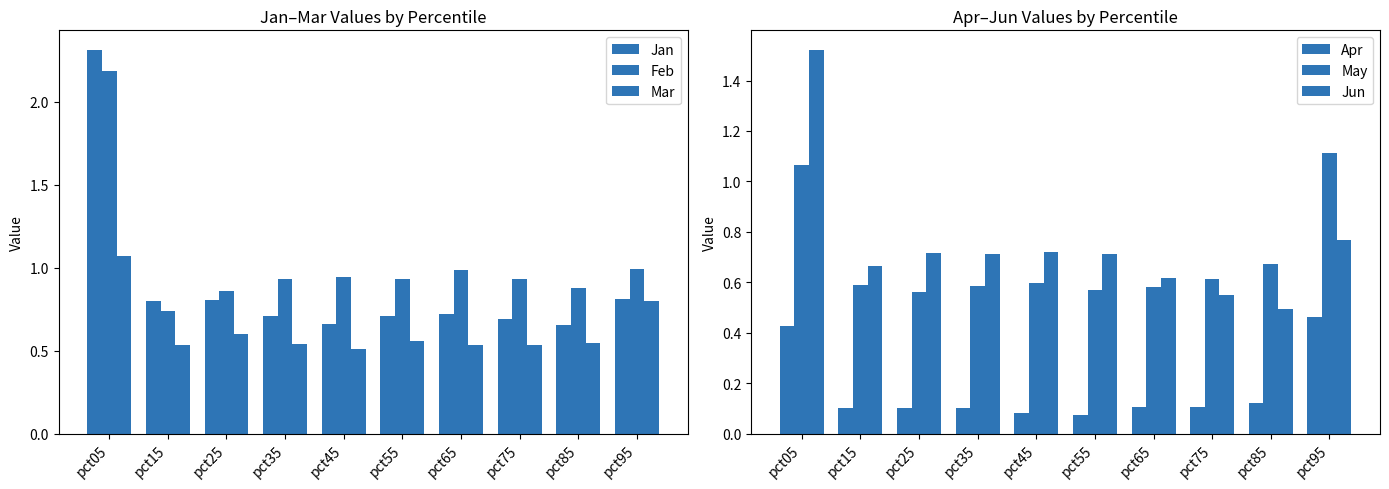

What are all the series names shown in the legend?

Jan, Feb, Mar, Apr, May, Jun